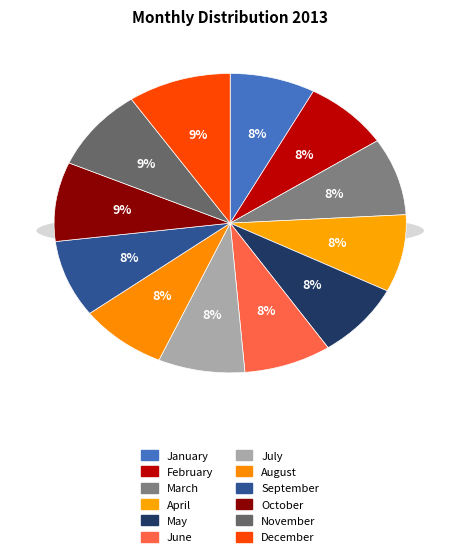

What is the change in value from October to December?

+0.4